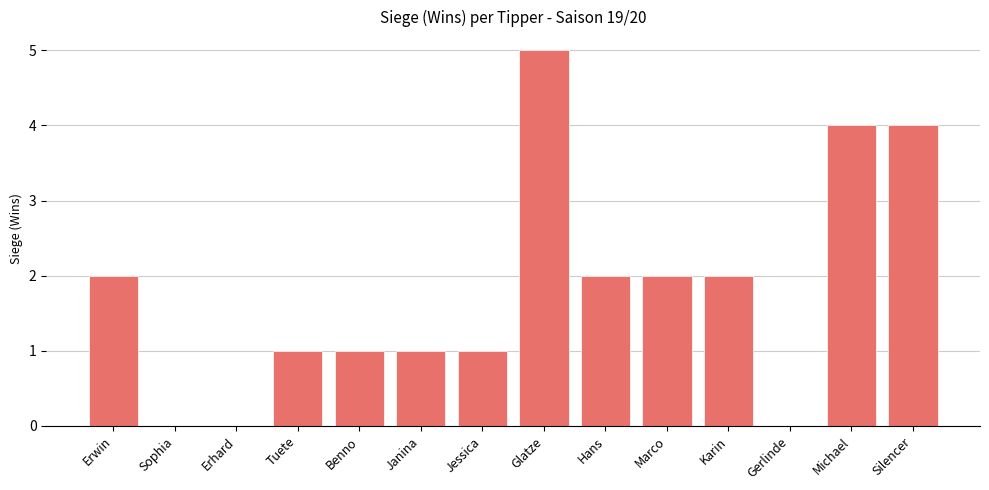

What is the change in value from Jessica to Glatze?

+4